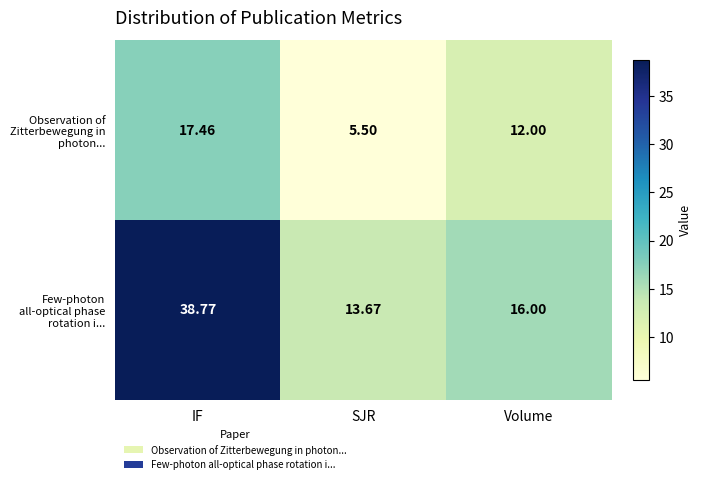

Between IF and SJR, which series saw the biggest shift?

Few-photon all-optical phase rotation i...